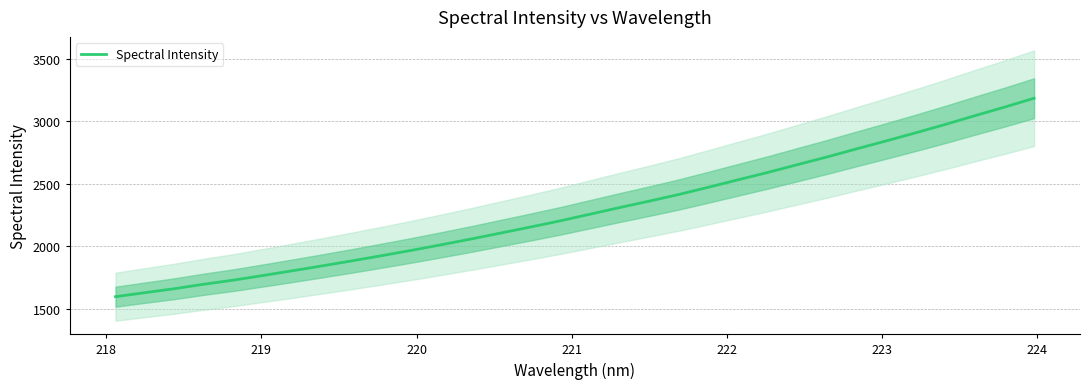

Does the chart have visible grid lines?

Yes